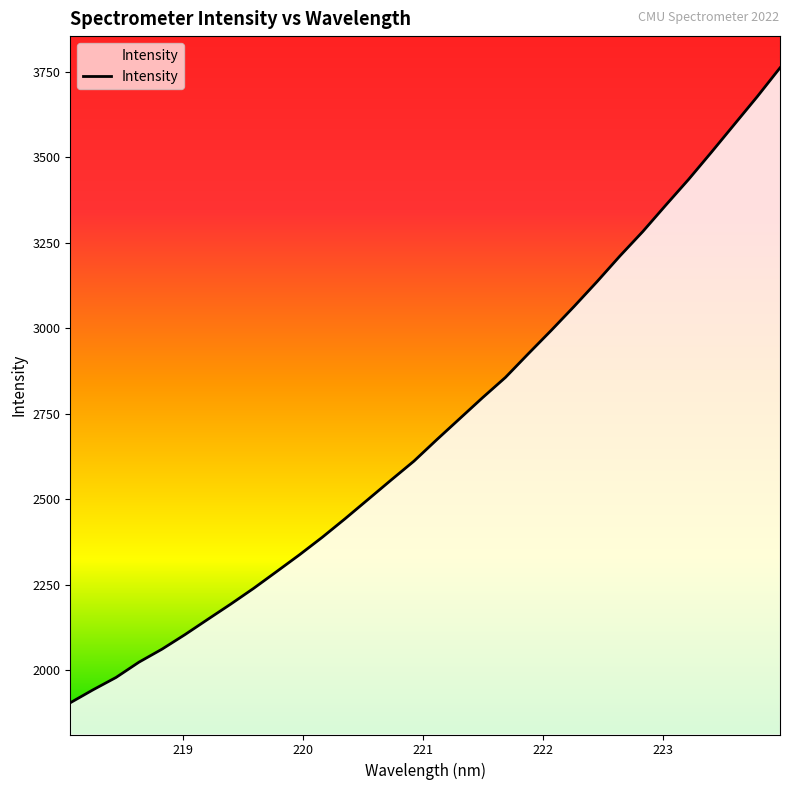

What is the smallest value displayed?

1905.6